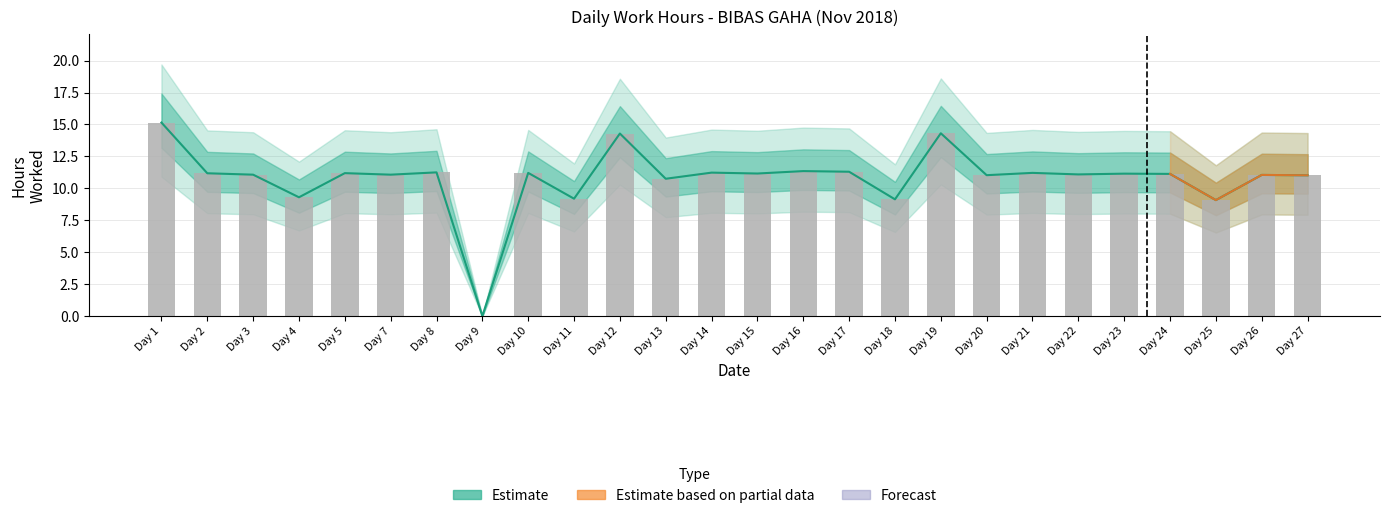

At which category does the chart reach its minimum across all series?

Day 9